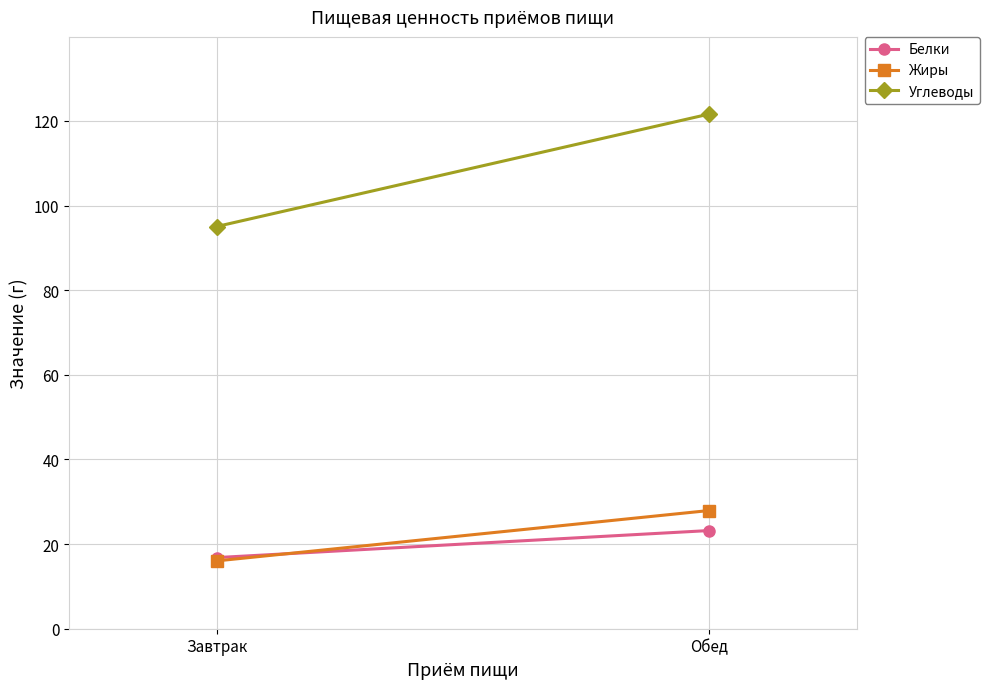

What is the sum of the Углеводы values at Обед and Завтрак?

216.7